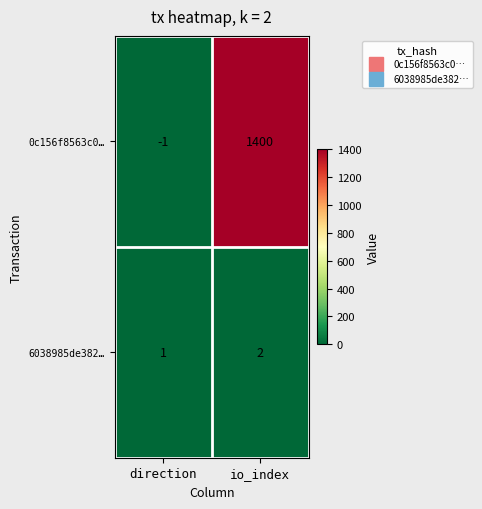

Rank the series by their average value, from lowest to highest.

6038985de382…, 0c156f8563c0…